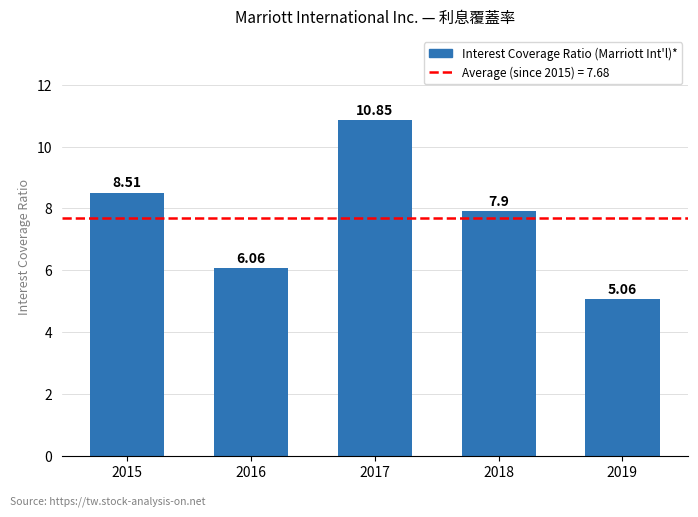

List the labels in order of value, largest first.

2017, 2015, 2018, 2016, 2019